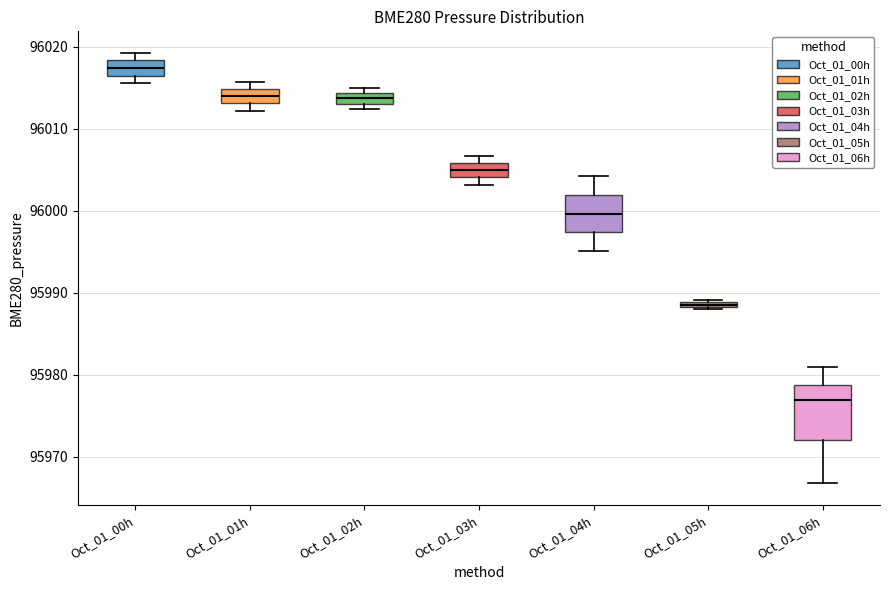

Comparing the boxes themselves (not the whiskers), which one is the tallest?

Oct_01_06h